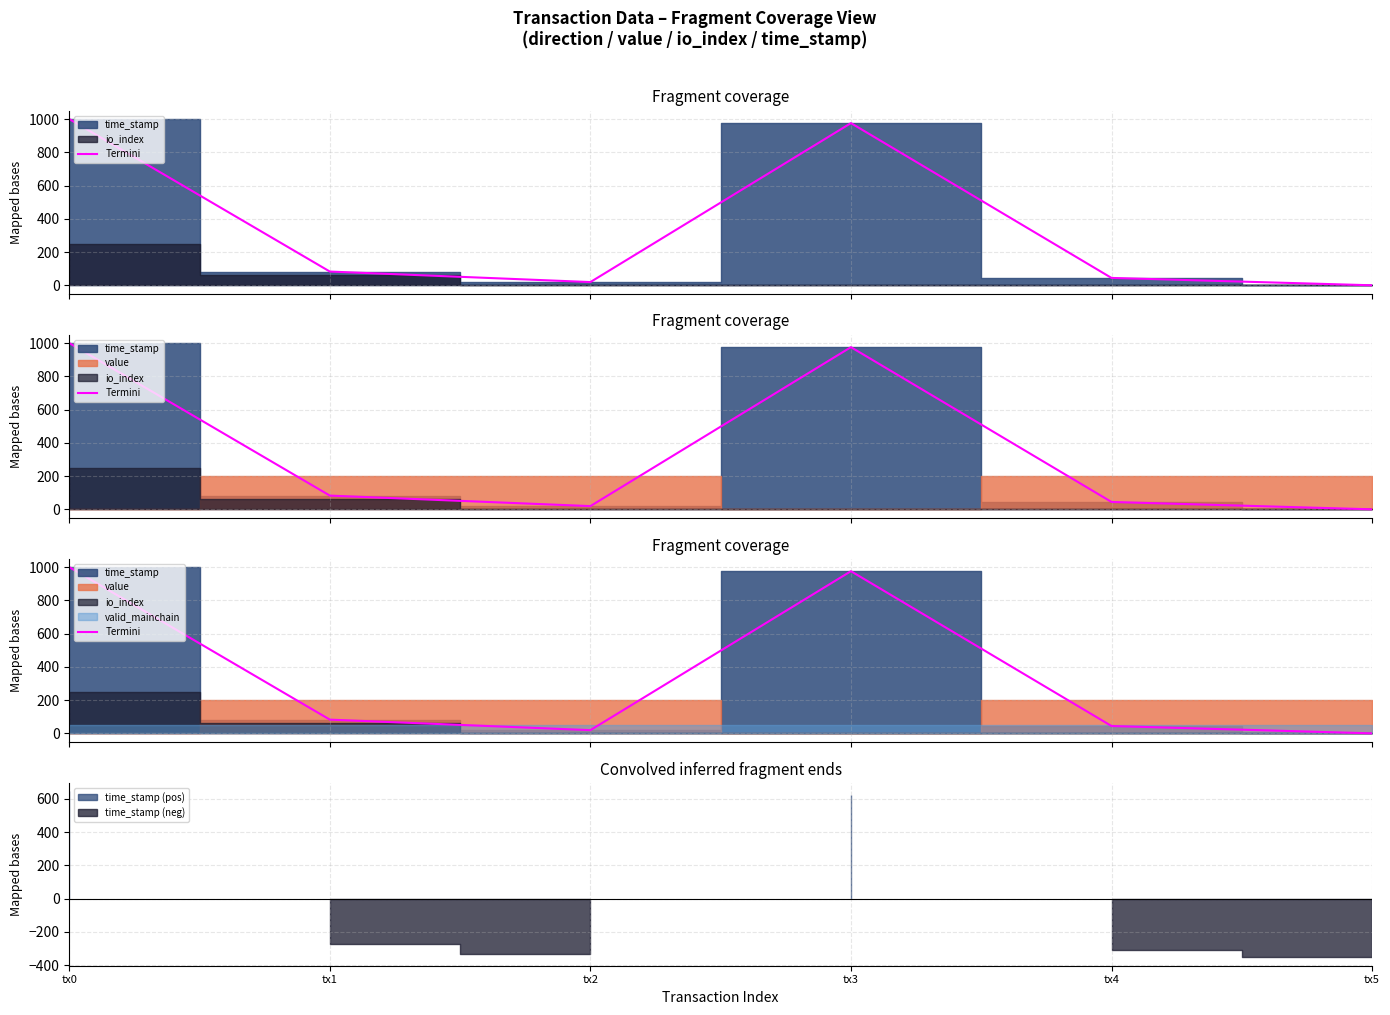

What is the greatest value displayed?

1000.0